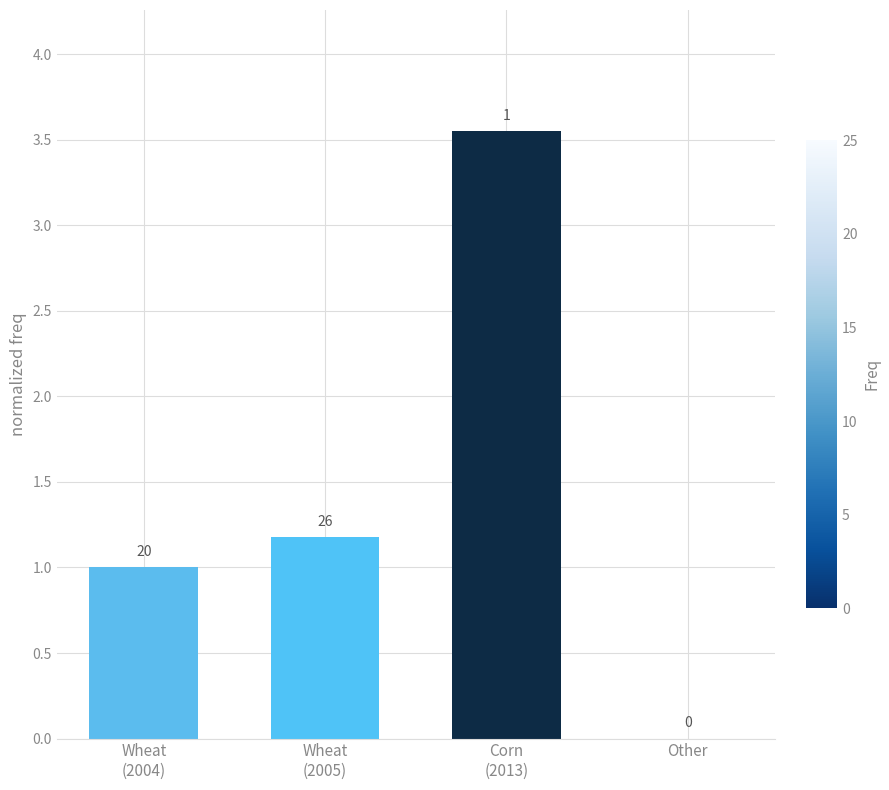

What is the change in value from Corn
(2013) to Other?

-3.5